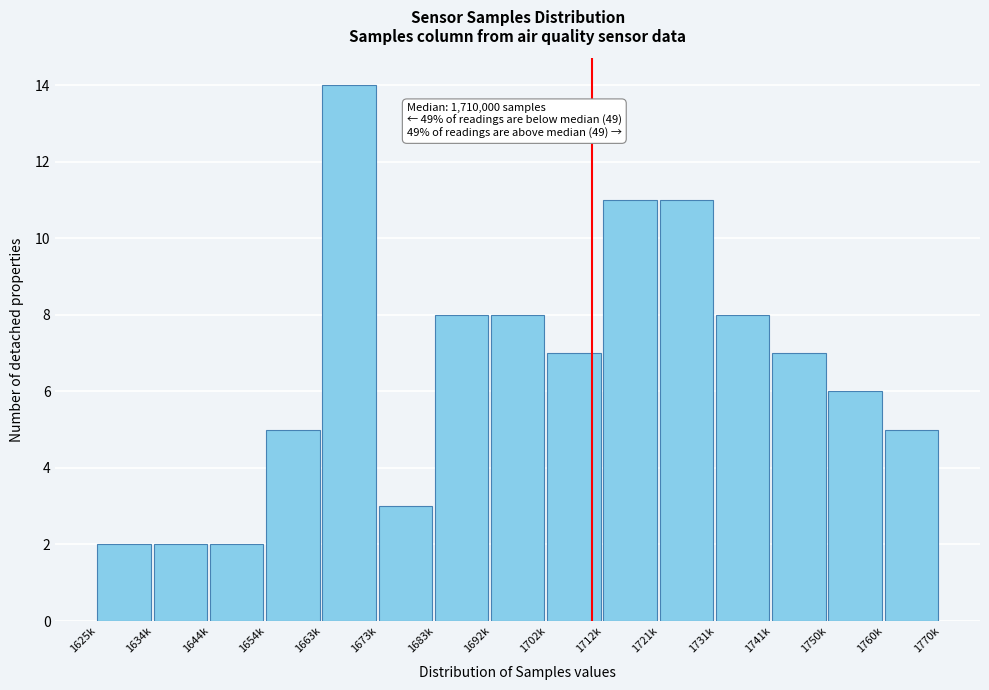

Reading right to left, transcribe all the data shown in this chart.

5	6	7	8	11	11	7	8	8	3	14	5	2	2	2